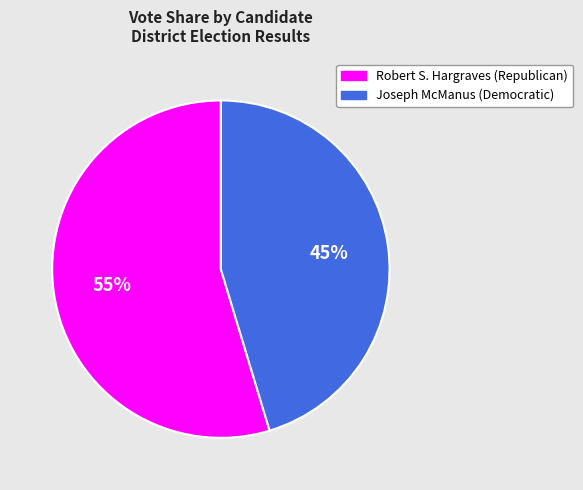

What is the ratio of the value at Joseph McManus (Democratic) to the value at Robert S. Hargraves (Republican)?

0.8